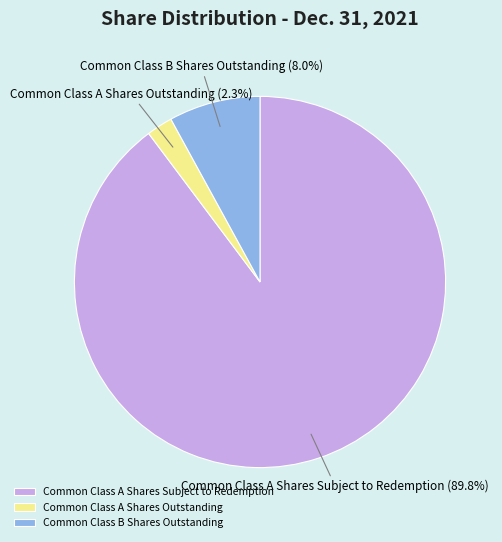

Combined, do Common Class A Shares Subject to Redemption and Common Class B Shares Outstanding account for over 50%?

Yes